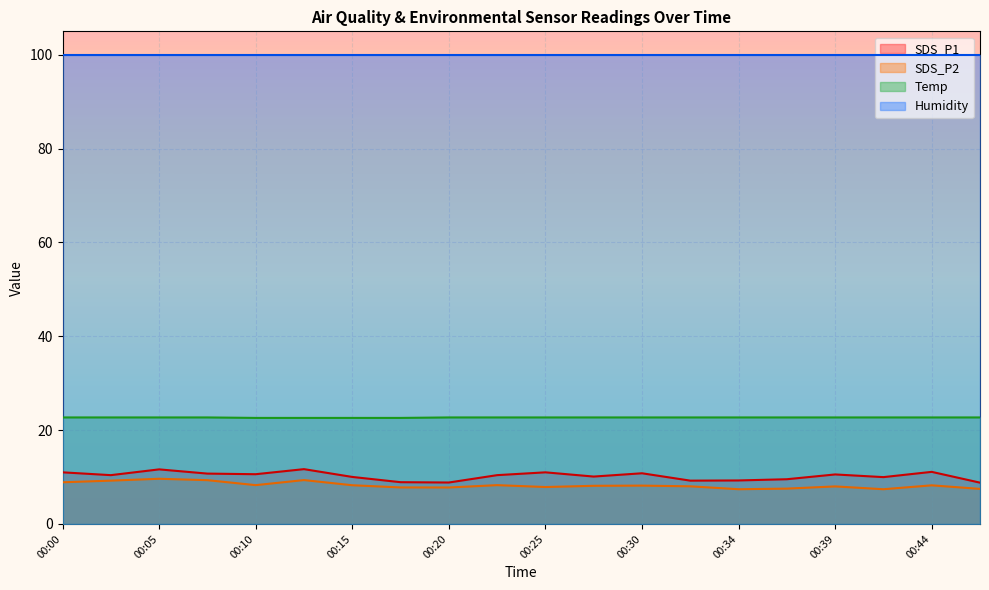

The SDS_P2 series shows 2.8 at 00:10. True or false?

False